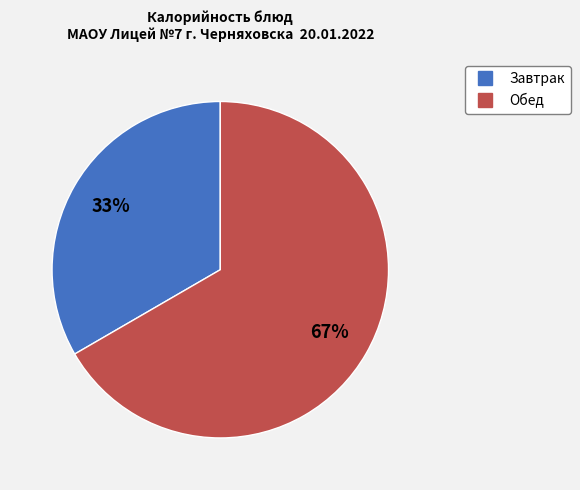

To the nearest percent, what is the average slice percentage?

50%